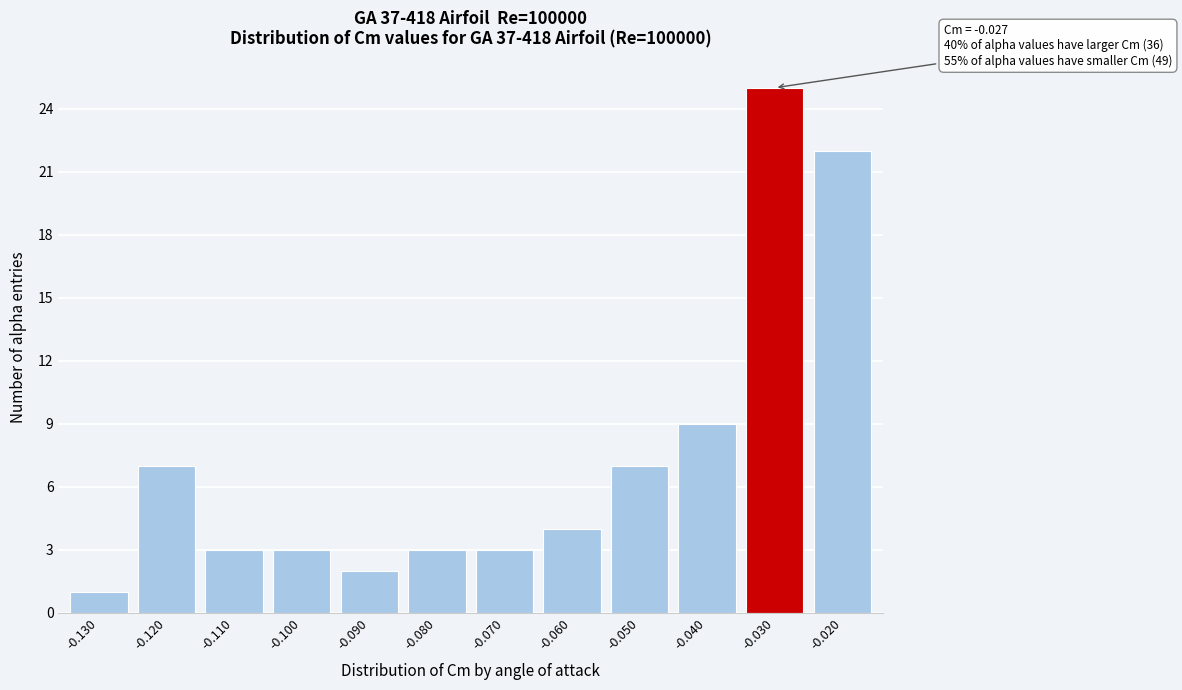

Reading right to left, what are all the values shown in this chart?

-0.020=22	-0.030=25	-0.040=9	-0.050=7	-0.060=4	-0.070=3	-0.080=3	-0.090=2	-0.100=3	-0.110=3	-0.120=7	-0.130=1